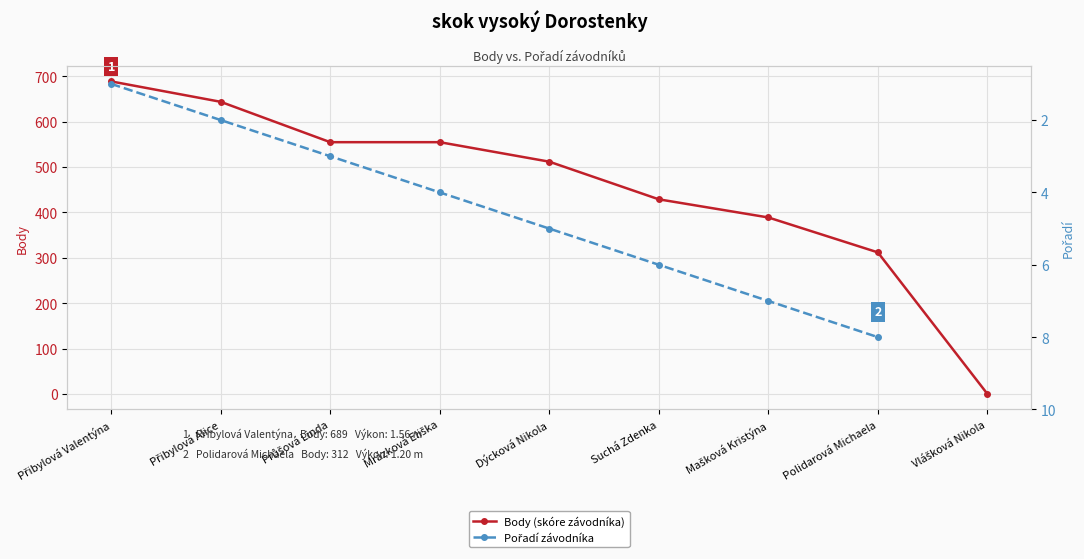

What is the greatest value displayed?

689.0